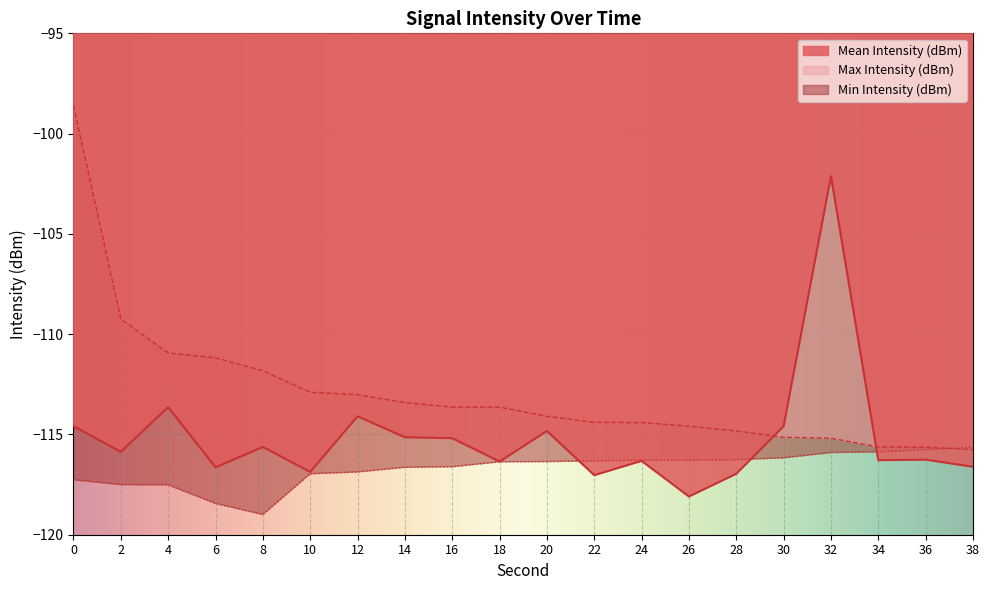

What is the highest value of the Mean Intensity (dBm) series?

-102.1